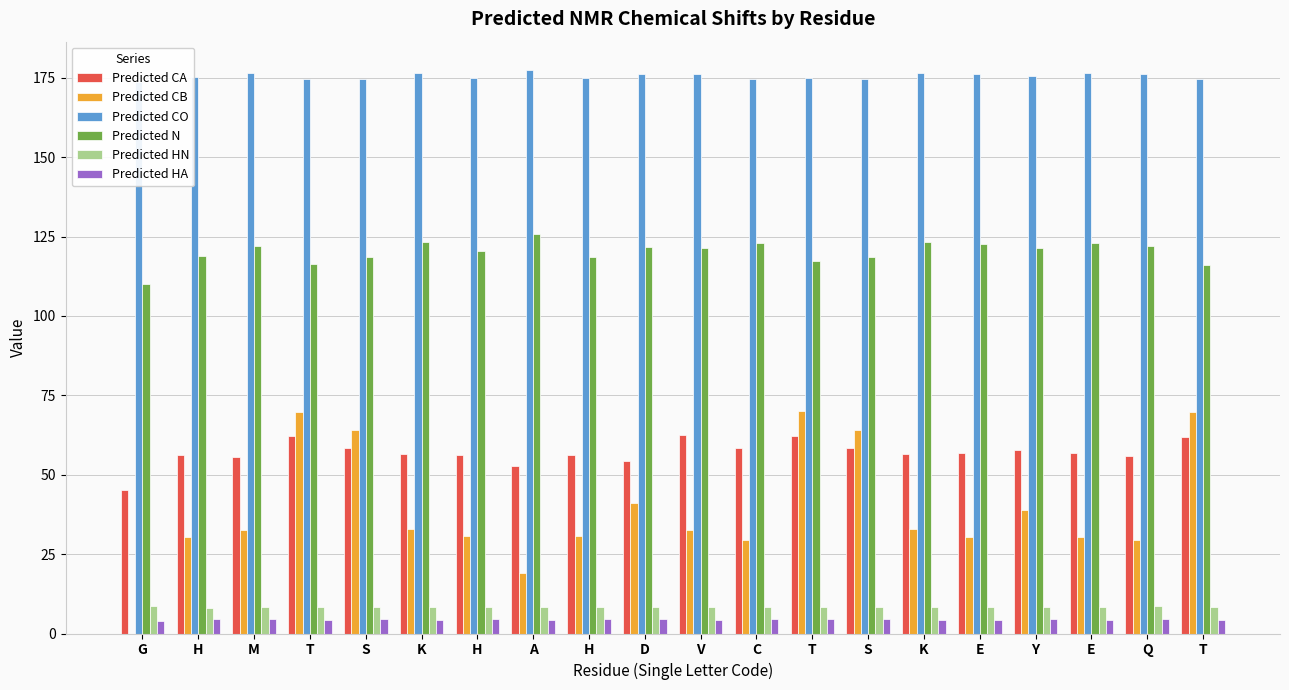

Reading right to left, transcribe all the data shown in this chart.

Predicted CA: 62.0	56.0	56.9	57.8	56.8	56.7	58.4	62.3	58.5	62.7	54.3	56.3	52.6	56.1	56.6	58.3	62.2	55.5	56.2	45.3
Predicted CB: 69.7	29.4	30.2	38.7	30.3	32.9	64.0	70.0	29.6	32.7	41.2	30.7	19.2	30.6	33.0	64.0	69.9	32.5	30.5	0.0
Predicted CO: 174.6	176.1	176.6	175.5	176.1	176.5	174.5	174.8	174.6	176.2	176.2	174.8	177.5	174.9	176.4	174.5	174.5	176.4	175.4	173.5
Predicted N: 116.1	122.2	122.8	121.5	122.7	123.2	118.5	117.4	122.9	121.3	121.7	118.6	125.7	120.6	123.4	118.5	116.3	122.1	118.8	110.0
Predicted HN: 8.2	8.6	8.5	8.2	8.5	8.3	8.4	8.3	8.5	8.2	8.3	8.3	8.3	8.2	8.4	8.4	8.2	8.4	8.1	8.5
Predicted HA: 4.3	4.4	4.2	4.6	4.2	4.2	4.5	4.4	4.5	4.1	4.6	4.6	4.3	4.6	4.3	4.4	4.4	4.6	4.7	3.9